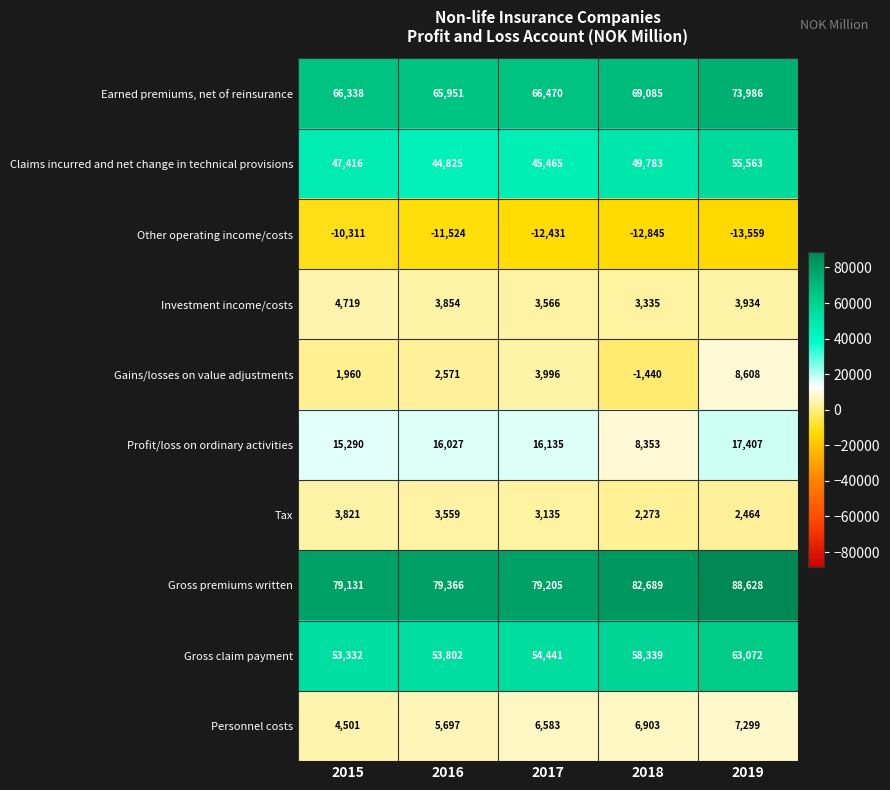

How many values in Gains/losses on value adjustments are below zero?

1